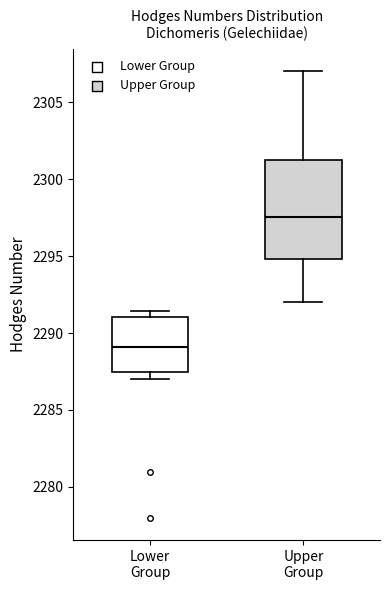

Reading left to right, read every box against the y-axis: the position of its median line, the range the box covers, and the ends of its whiskers. The values are not printed on the chart, so give them approximately, as read against the axis.

Lower Group: median 2289.0, box 2287.5 to 2291.0, whiskers 2287.0 to 2291.5
Upper Group: median 2297.5, box 2295.0 to 2301.5, whiskers 2292.0 to 2307.0